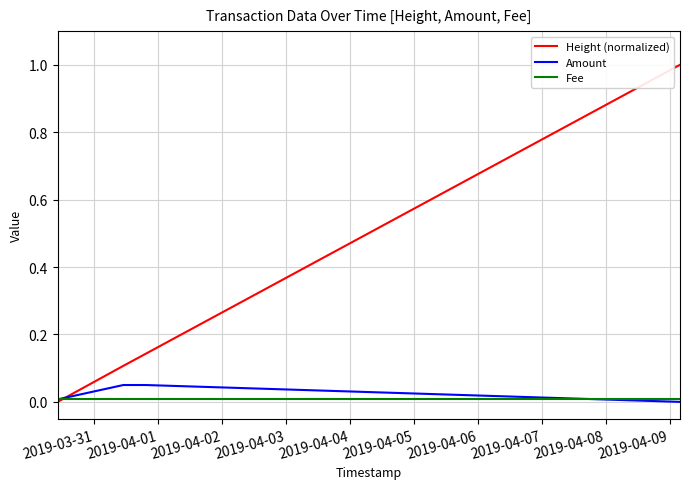

Which series has the largest total across all categories?

Height (normalized)